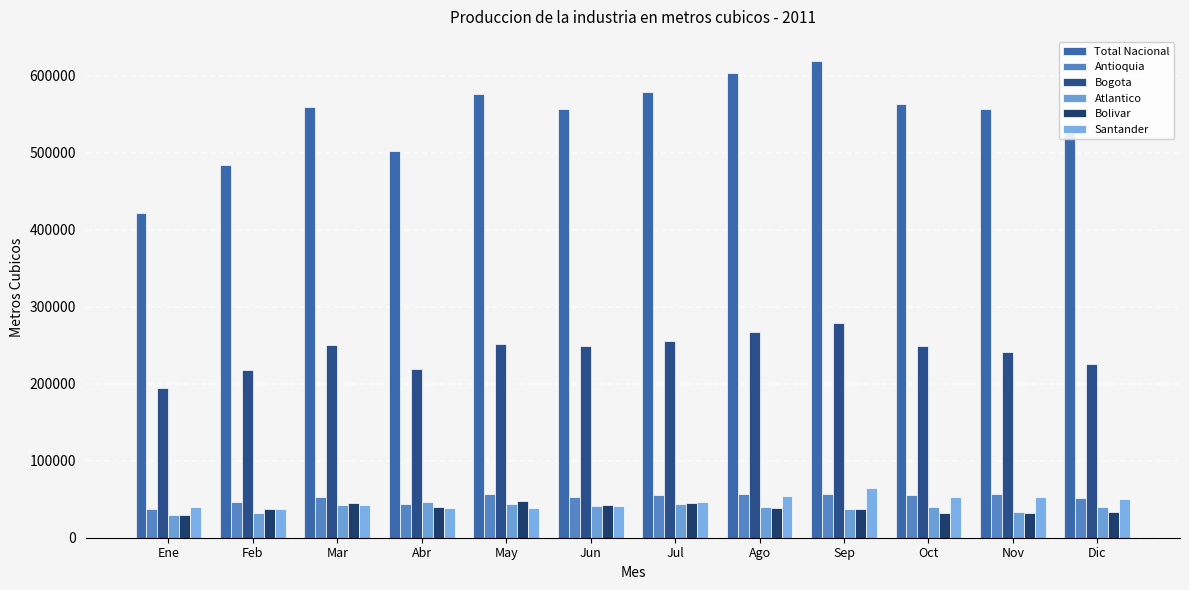

Reading right to left, extract all data points from this chart.

Total Nacional: Dic=528746.9	Nov=557036.4	Oct=563216.2	Sep=619687.4	Ago=603973.8	Jul=578525.9	Jun=556653.1	May=577054.9	Abr=501972.9	Mar=559243.6	Feb=483744.3	Ene=421591.1
Antioquia: Dic=52215.6	Nov=57167.2	Oct=54970.7	Sep=56230.5	Ago=57121.0	Jul=55186.5	Jun=52774.5	May=56511.5	Abr=44181.9	Mar=53406.1	Feb=46965.3	Ene=37262.0
Bogota: Dic=225872.9	Nov=241228.7	Oct=249328.3	Sep=279106.1	Ago=267172.1	Jul=256220.4	Jun=248496.5	May=251820.0	Abr=218889.4	Mar=250274.6	Feb=217928.7	Ene=194636.1
Atlantico: Dic=39847.6	Nov=33115.1	Oct=40251.1	Sep=37823.1	Ago=39901.4	Jul=43190.2	Jun=40880.5	May=44248.3	Abr=46077.3	Mar=43146.3	Feb=32575.8	Ene=29614.9
Bolivar: Dic=33746.2	Nov=31542.7	Oct=31874.9	Sep=36804.4	Ago=38797.3	Jul=45102.1	Jun=42211.3	May=47653.9	Abr=39963.8	Mar=45041.1	Feb=36942.0	Ene=29320.2
Santander: Dic=50713.0	Nov=52906.5	Oct=53312.0	Sep=64167.5	Ago=54476.8	Jul=46107.2	Jun=41726.9	May=38880.4	Abr=38504.0	Mar=42726.5	Feb=37632.8	Ene=39439.9